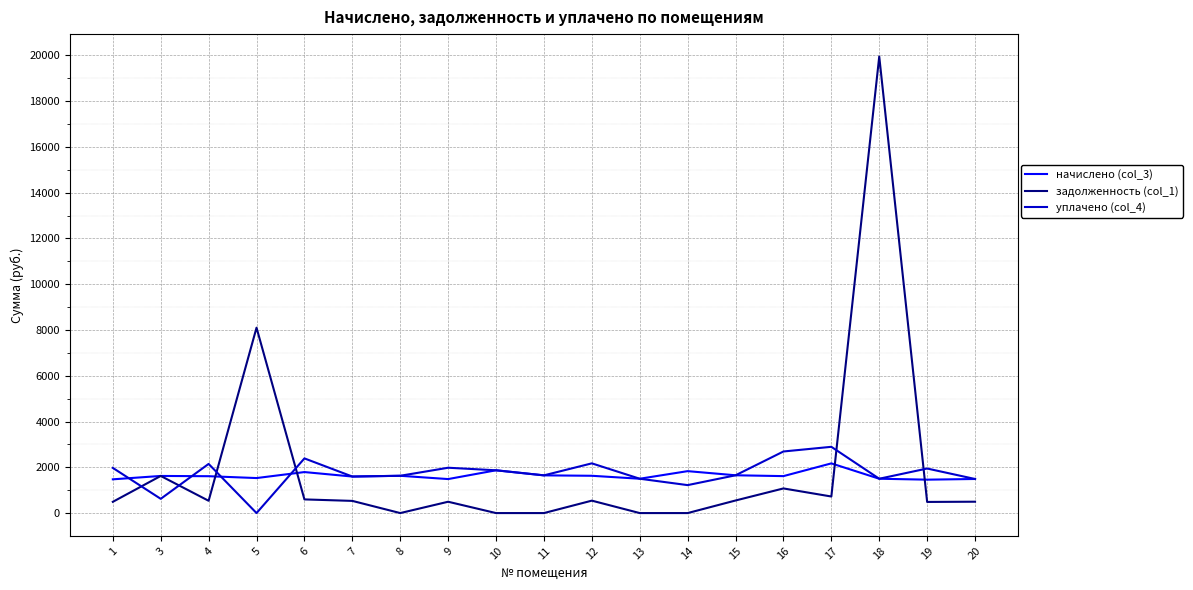

The начислено (col_3) series shows 1596.5 at 7. True or false?

True